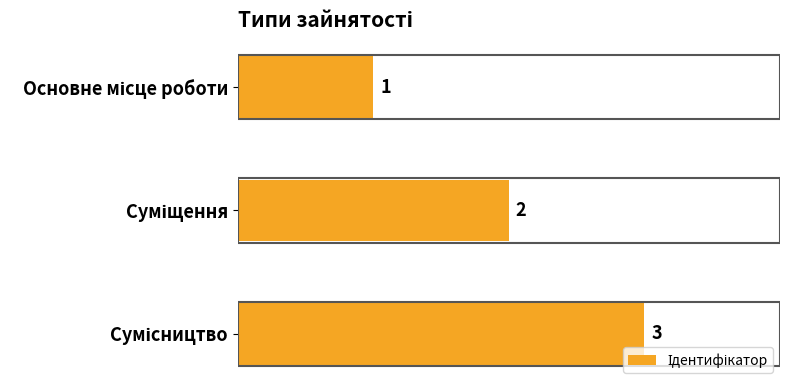

What is the value of the 2nd bar from the top?

2